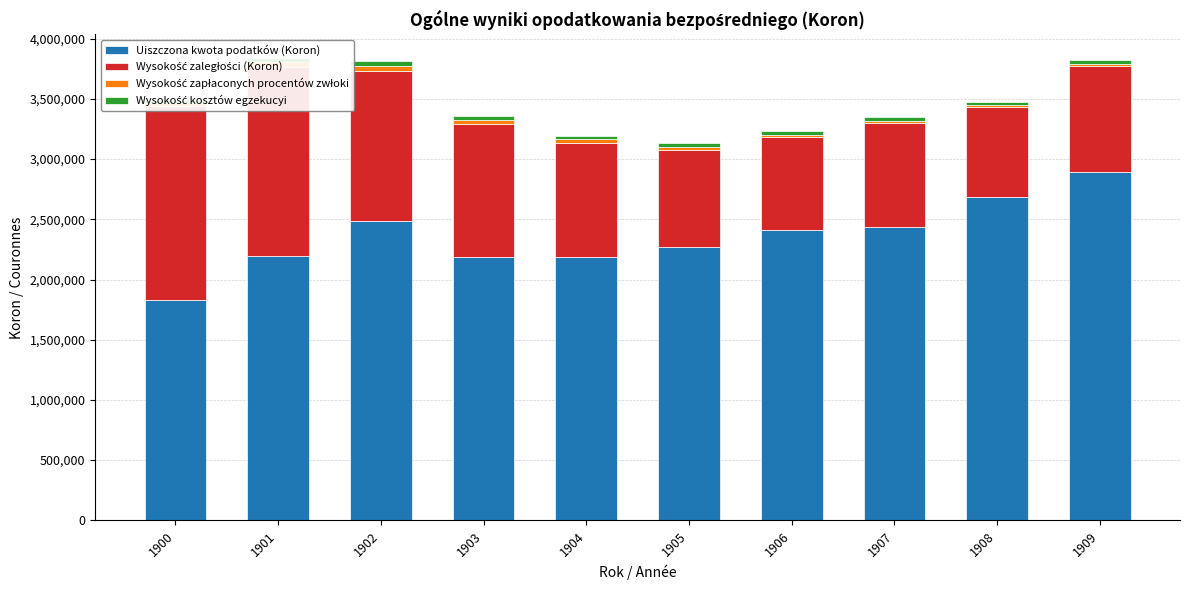

Reading left to right, what are all the values shown in this chart?

Uiszczona kwota podatków (Koron): 1833958	2196778	2487620	2190524	2184820	2266002	2411375	2433466	2683009	2889223
Wysokość zaległości (Koron): 1606083	1568608	1247560	1101599	953052	812932	772165	864628	751102	886123
Wysokość zapłaconych procentów zwłoki: 27640	37666	40955	34493	29158	24079	19701	21597	15184	16109
Wysokość kosztów egzekucyi: 24559	40573	38783	35754	29005	31325	26354	26352	28237	28515